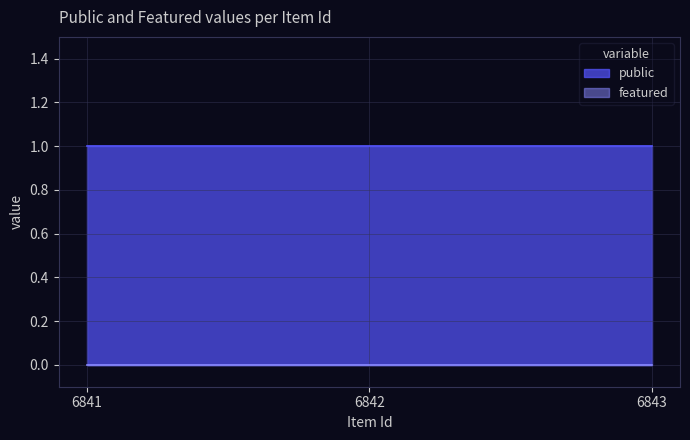

Which label corresponds to the largest value in the chart?

6841